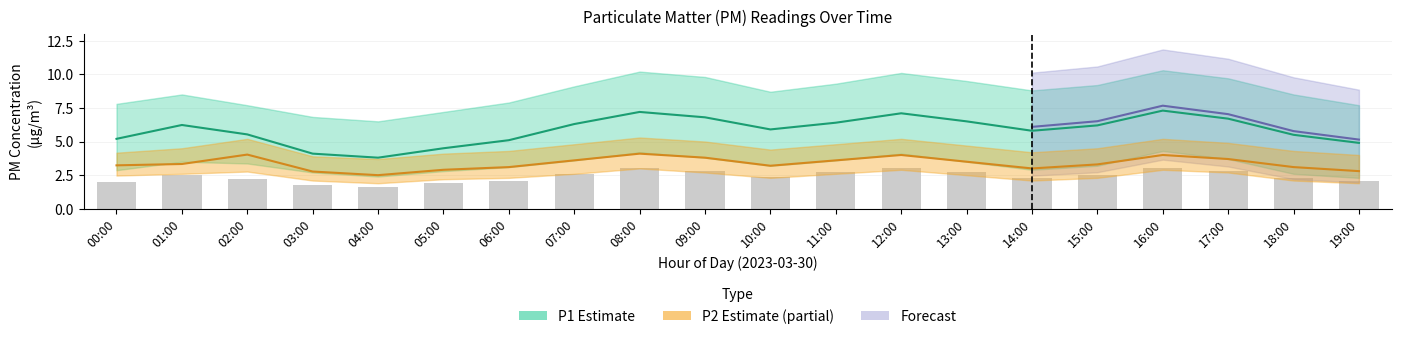

What is the label of the 9th bar from the left?

08:00